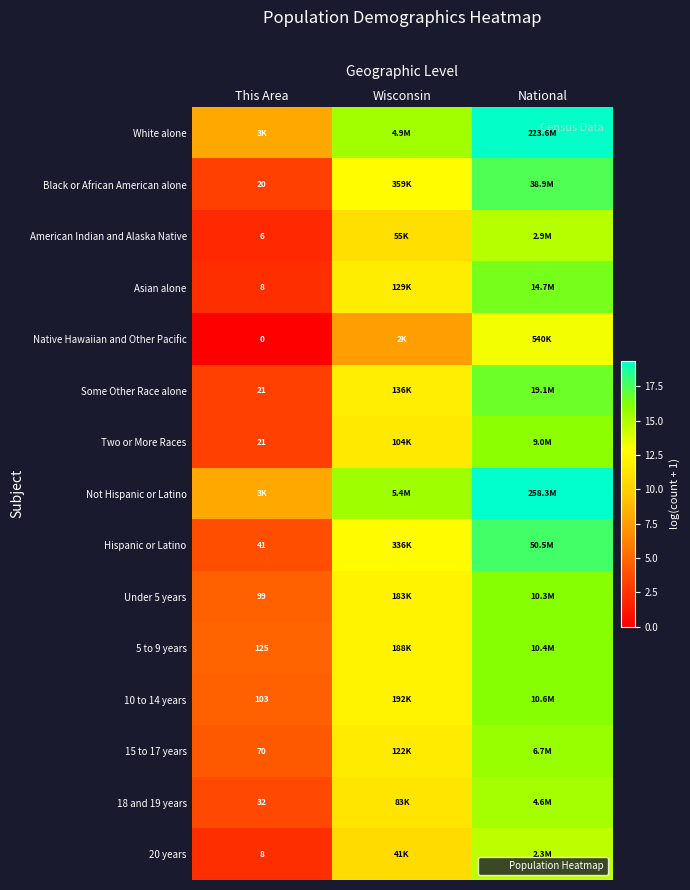

Is it true that 10 to 14 years equals 12.2 at Wisconsin?

True